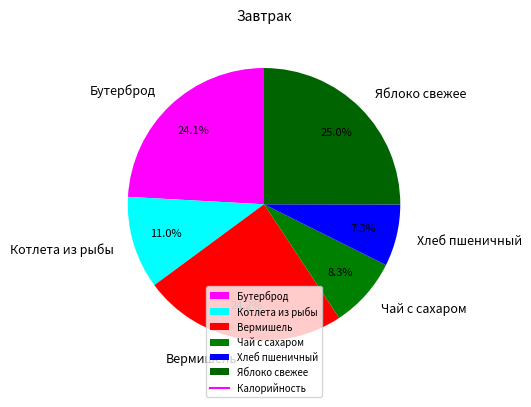

How many segments does this pie chart have?

6